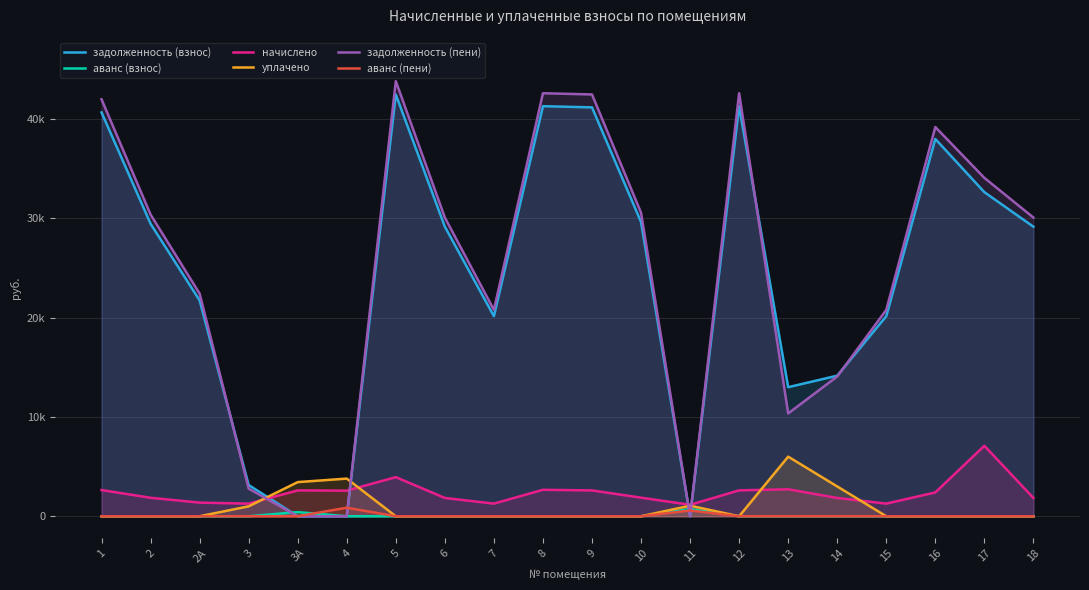

Reading left to right, list all the values displayed in this chart.

задолженность (взнос): 40662.0	29448.0	21732.8	3142.5	0.0	0.0	42464.0	29153.6	20142.5	41286.1	41168.5	29624.7	0.0	41286.1	12994.1	14153.6	20142.5	37988.0	32631.1	29153.6
аванс (взнос): 0.0	0.0	0.0	0.0	415.8	0.3	0.0	0.0	0.0	0.0	0.0	0.0	725.2	0.0	0.0	0.0	0.0	0.0	0.0	0.0
начислено: 2637.5	1860.0	1372.7	1272.2	2604.0	2578.0	3936.7	1841.4	1272.2	2664.7	2600.3	1871.2	1153.2	2607.7	2715.6	1841.4	1272.2	2399.4	7096.1	1841.4
уплачено: 0.0	0.0	0.0	1000.0	3437.0	3792.4	0.0	0.0	0.0	0.0	0.0	0.0	1063.0	0.0	6000.0	3000.0	0.0	0.0	0.0	0.0
задолженность (пени): 41980.7	30378.0	22419.1	2778.6	0.0	0.0	43805.0	30074.3	20778.6	42589.9	42468.6	30560.3	0.0	42589.9	10351.9	14074.3	20778.6	39187.7	34068.9	30074.3
аванс (пени): 0.0	0.0	0.0	0.0	3.8	860.4	0.0	0.0	0.0	0.0	0.0	0.0	581.6	0.0	0.0	0.0	0.0	0.0	0.0	0.0